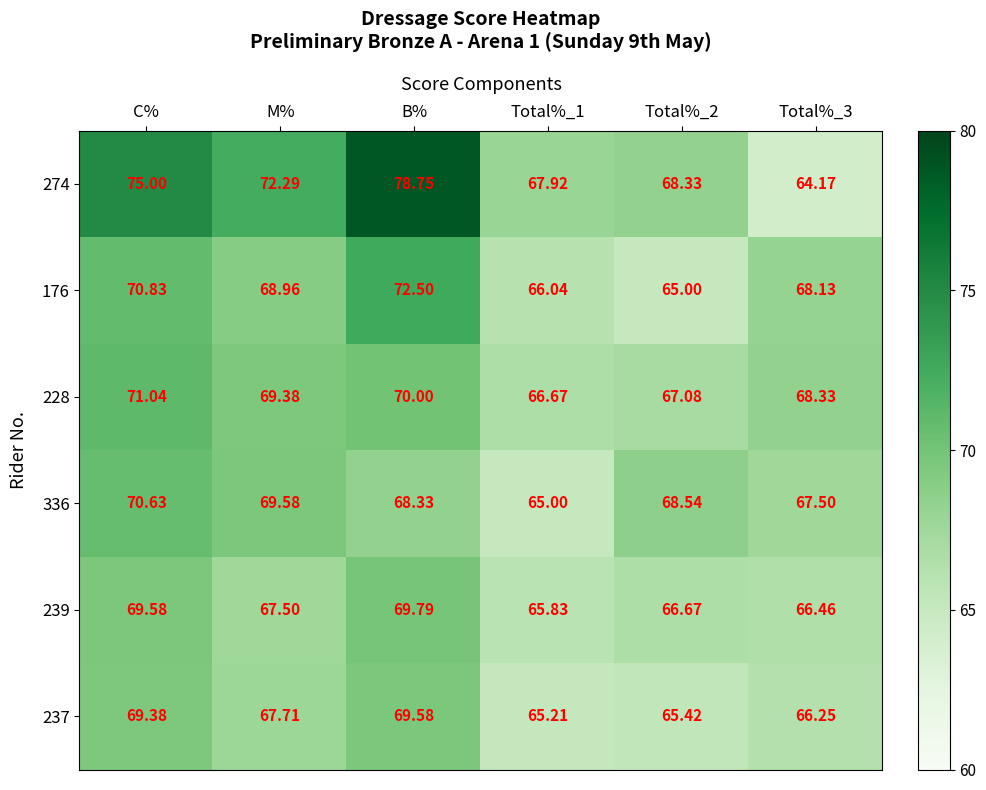

At which label does 237 first exceed 67?

C%